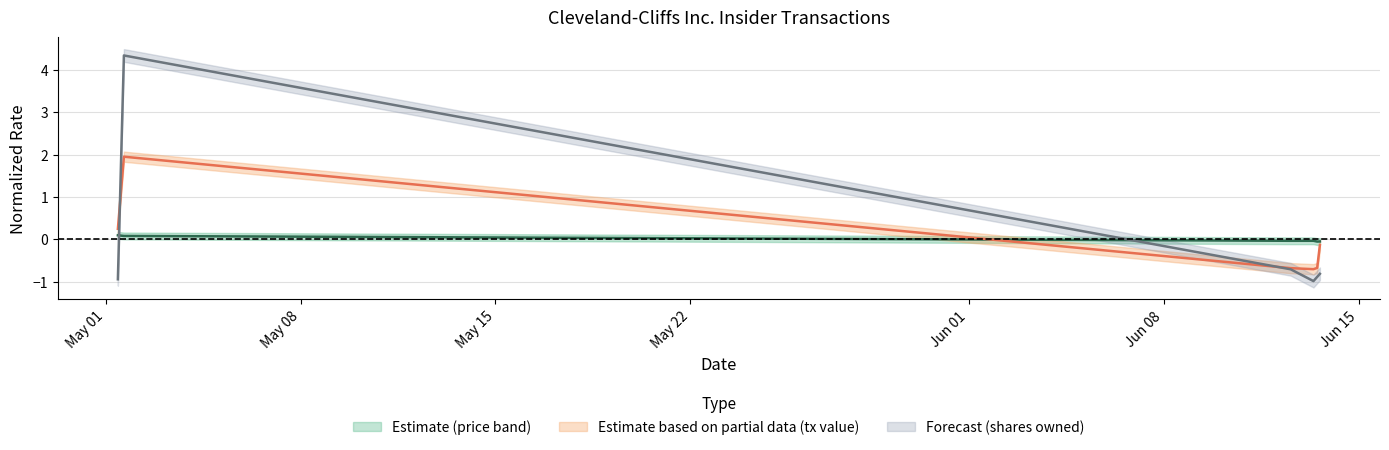

At which category does transactionPricePerShare reach its first local peak?

2024-06-13 08:53:44